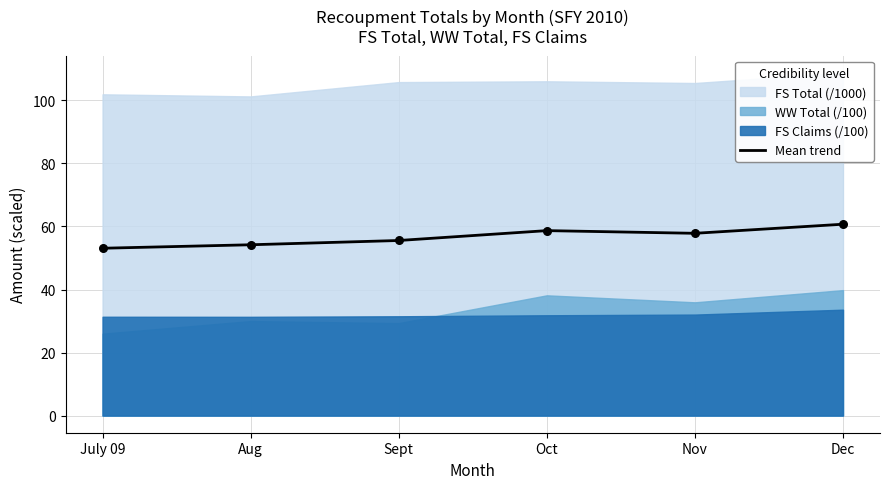

Between Sept and Oct, which is larger?

Oct